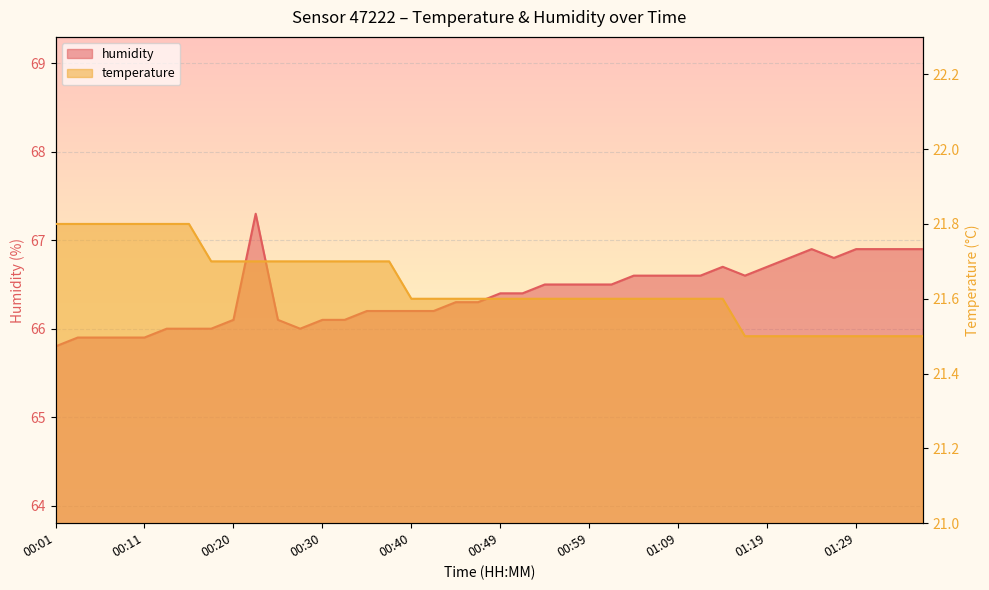

What position from the left is 01:04?

27